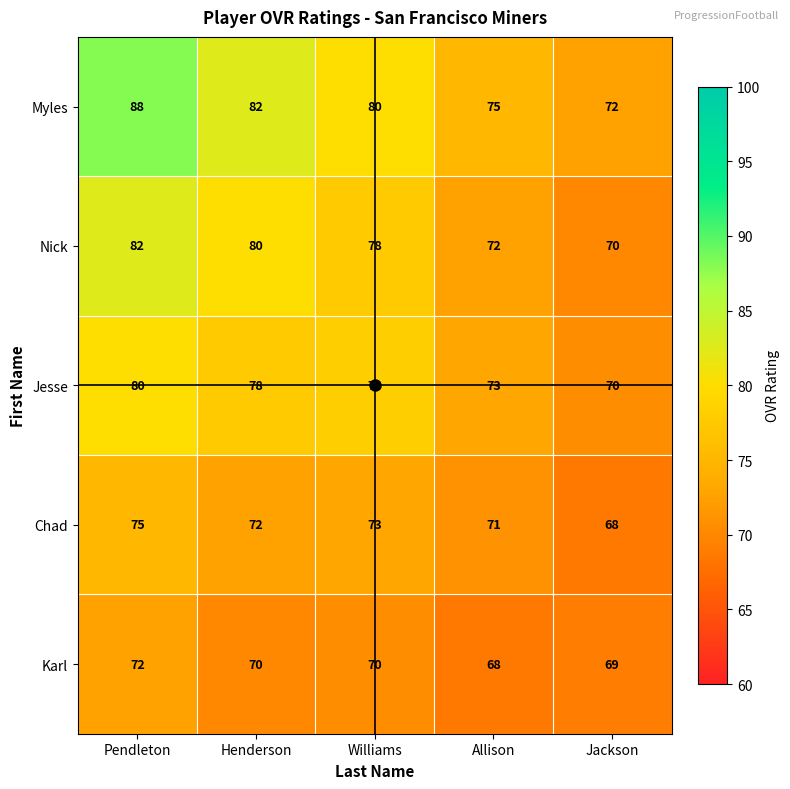

What is the difference between the maximum and second lowest values in the Chad series?

4